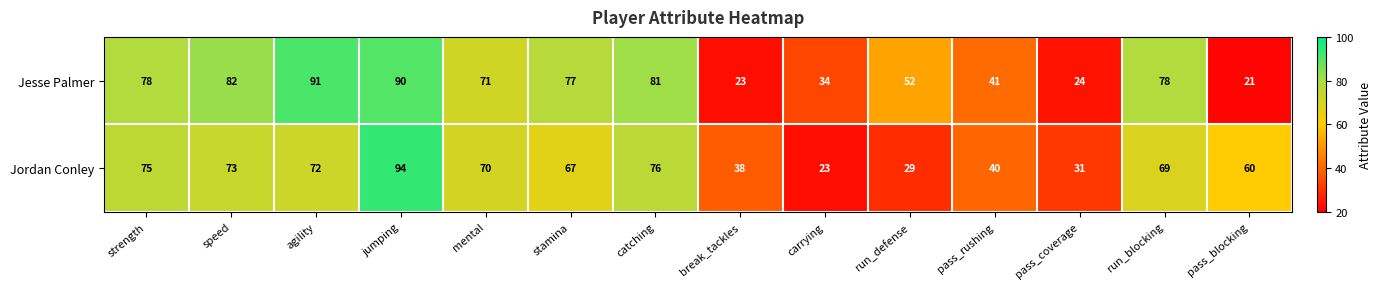

Between stamina and run_blocking, which series saw the biggest shift?

Jordan Conley